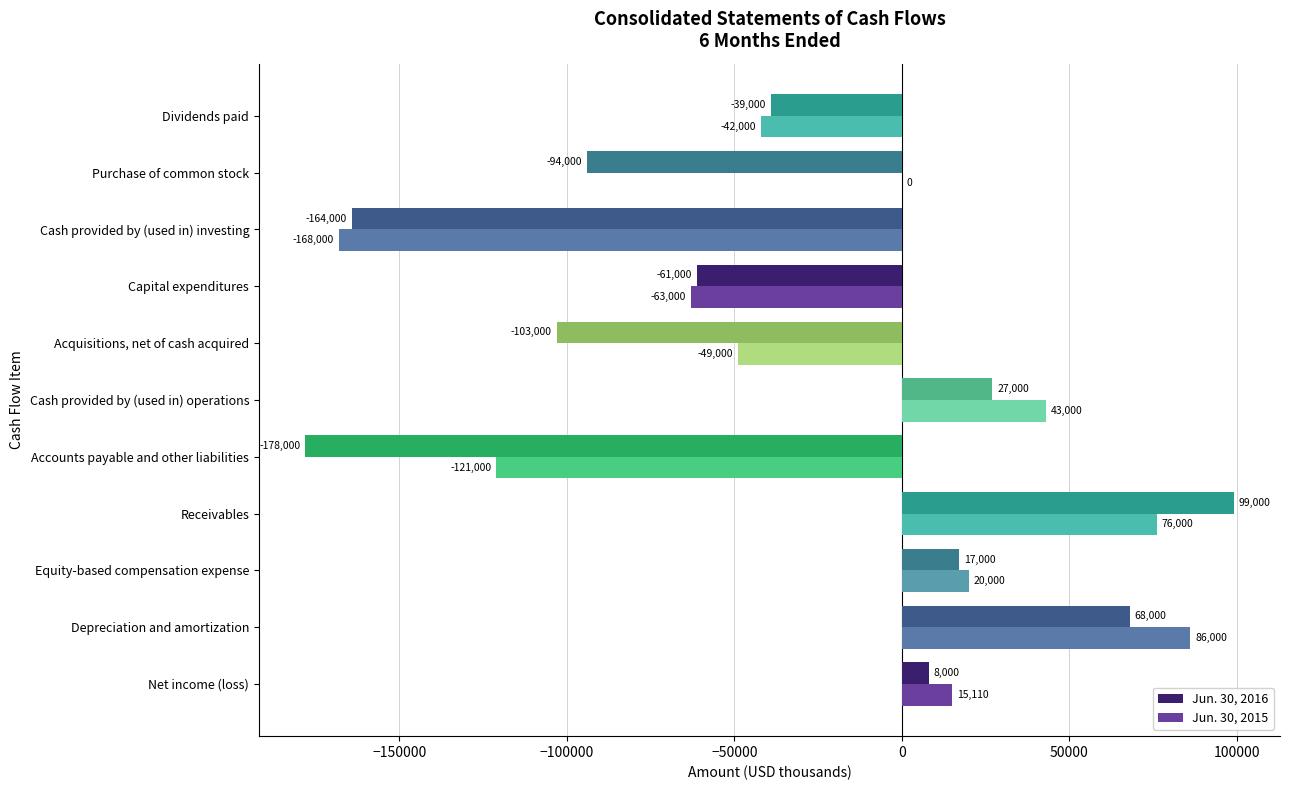

Which series has the largest range (max minus min)?

Jun. 30, 2016